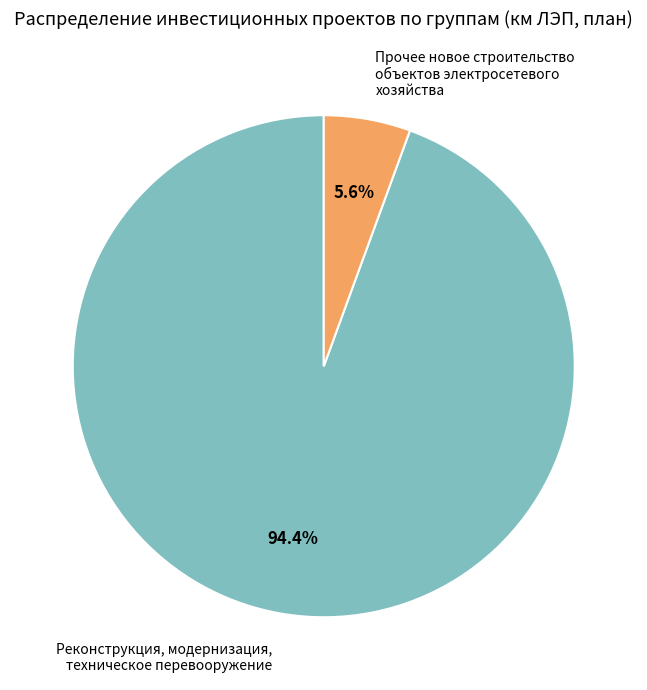

Is the sum of Прочее новое строительство объектов электросетевого хозяйства and Реконструкция, модернизация, техническое перевооружение greater than half?

Yes